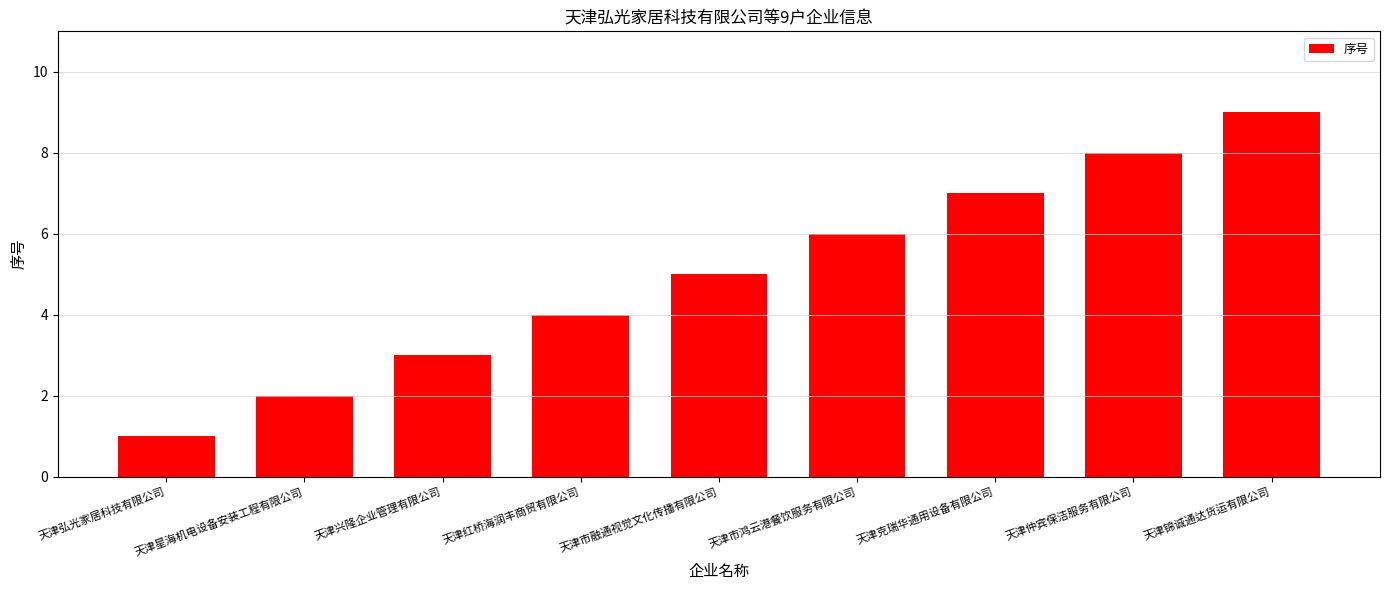

What is the average value?

5